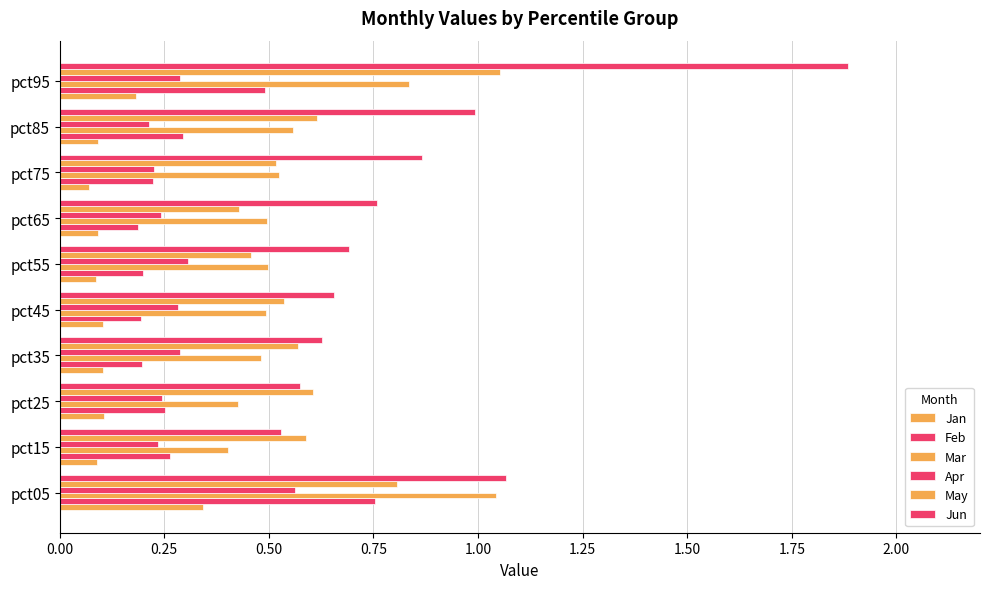

How many distinct data groups are displayed?

6